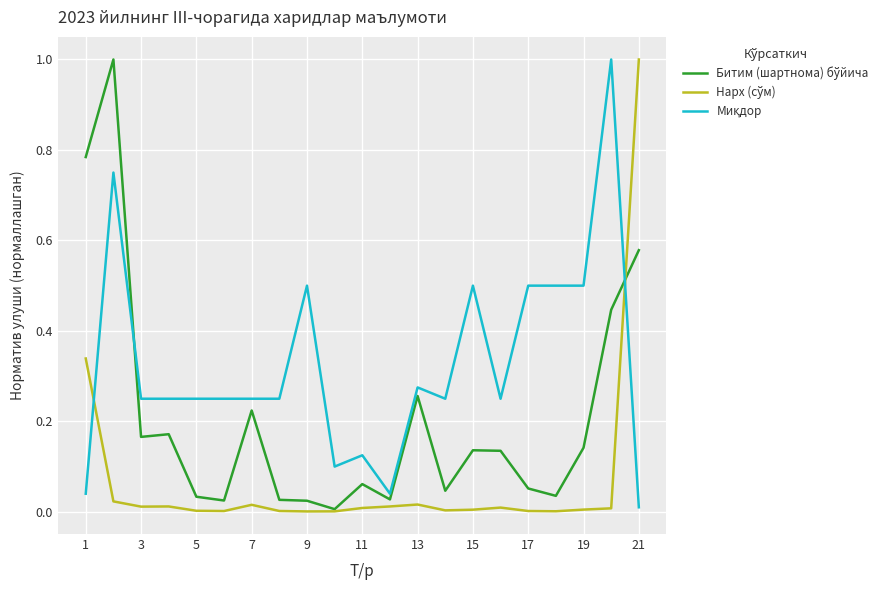

What is the maximum value shown in the chart?

1.0